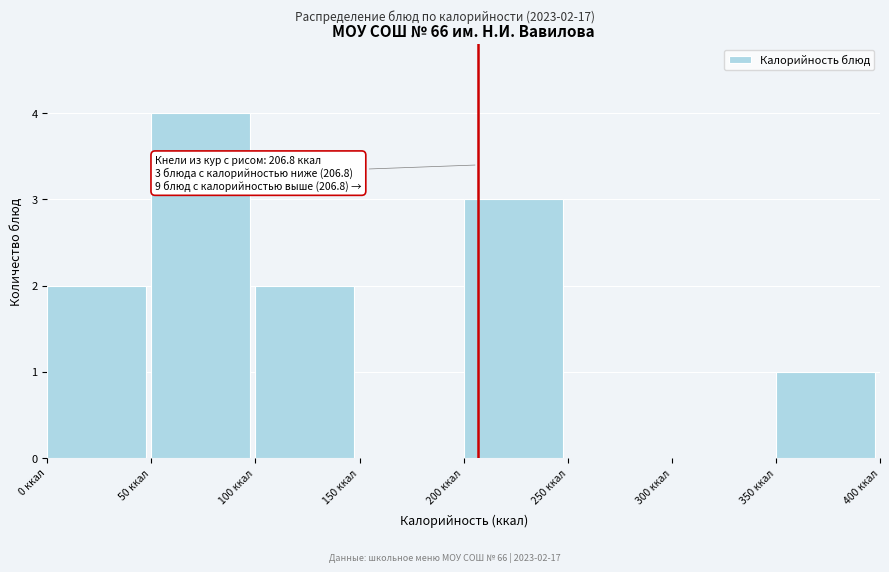

Which range on the x-axis has the tallest bar?

50 to 100